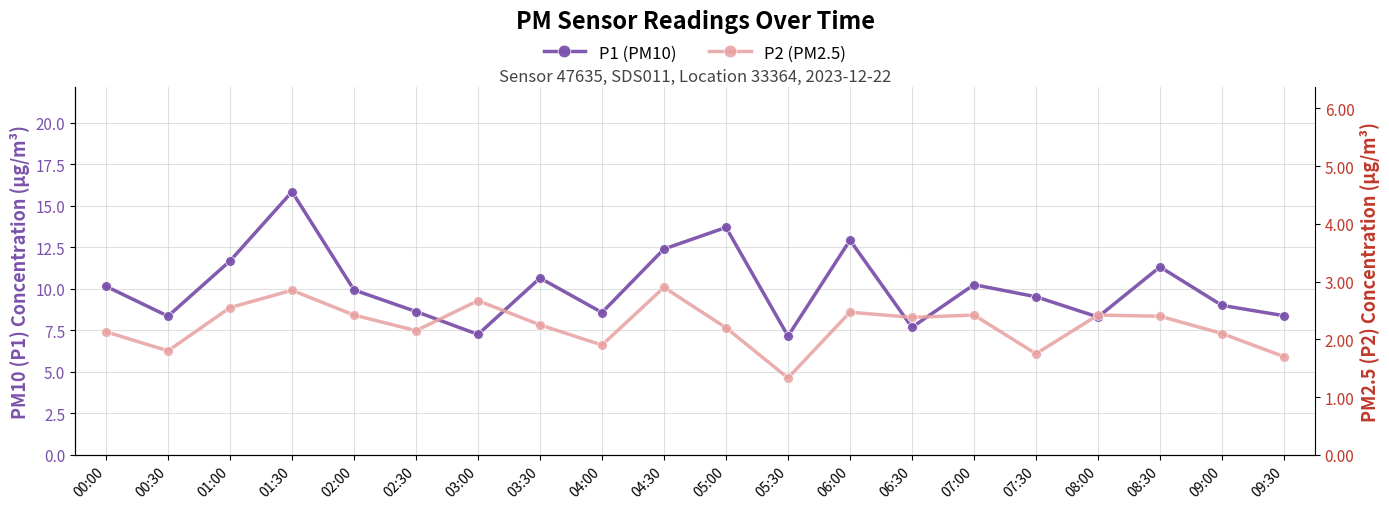

What is the highest value of the P2 (PM2.5) series?

2.9